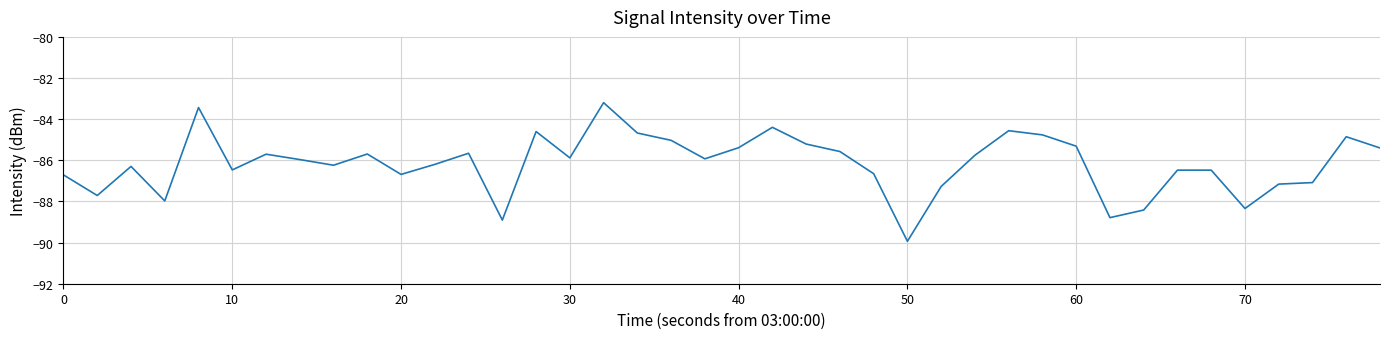

What is the smallest value displayed?

-89.9